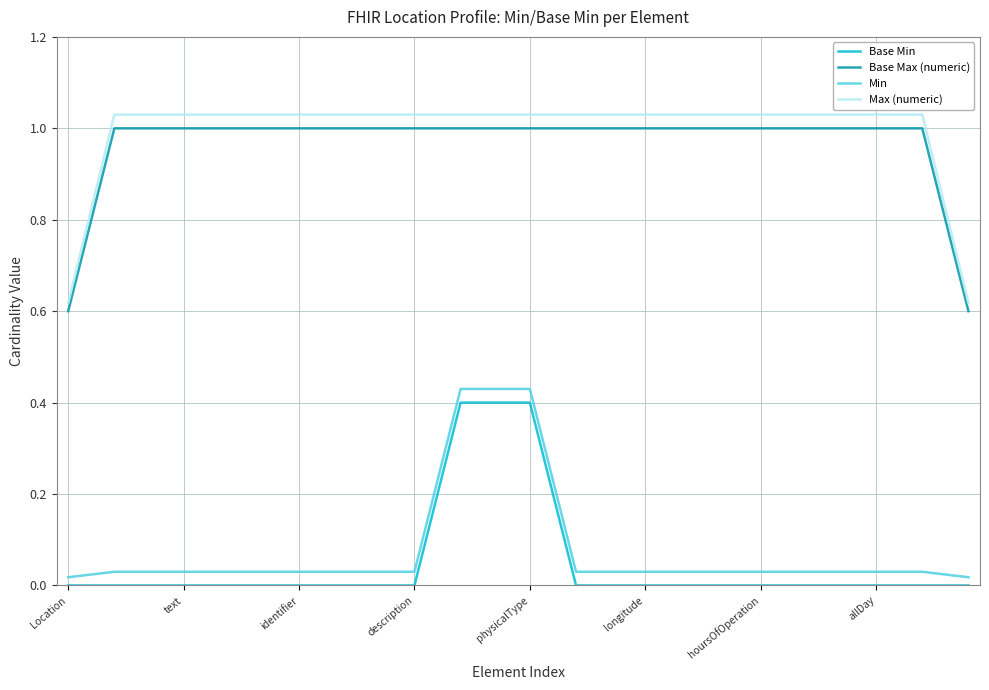

True or false: Min and Base Max (numeric) intersect in this chart.

False